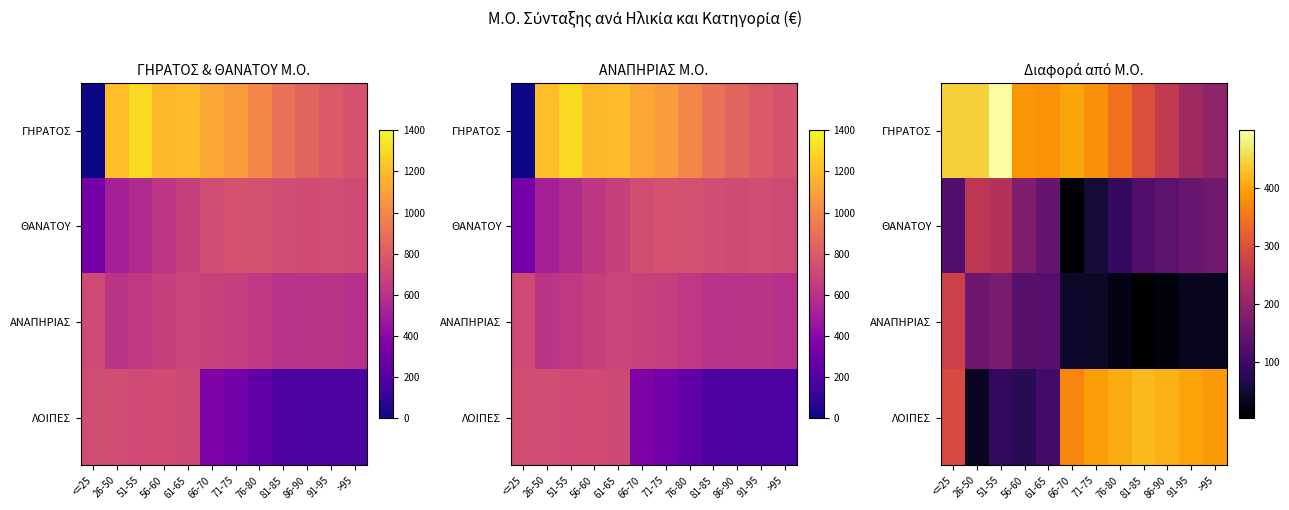

What is the sum of the ΘΑΝΑΤΟΥ values at 76-80 and 86-90?

225.0